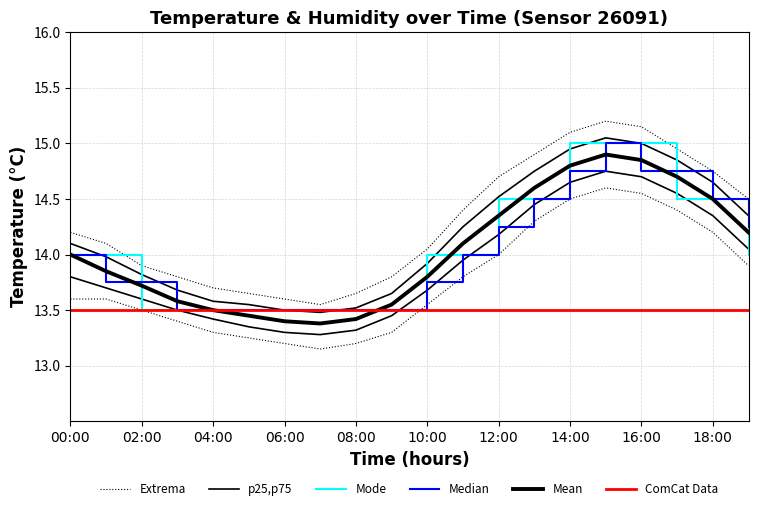

Between which two adjacent categories do Mean and Median first intersect?

02:00 and 04:00